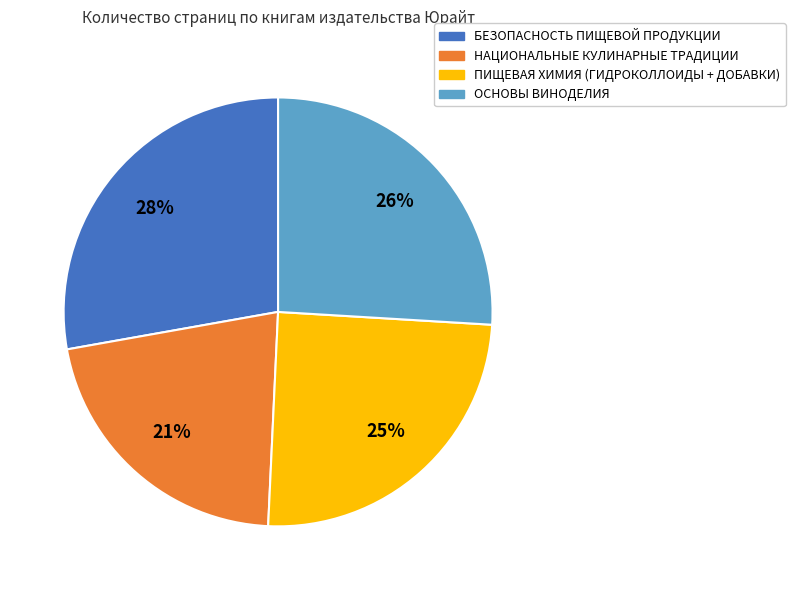

To the nearest percent, what is the average slice percentage?

25%